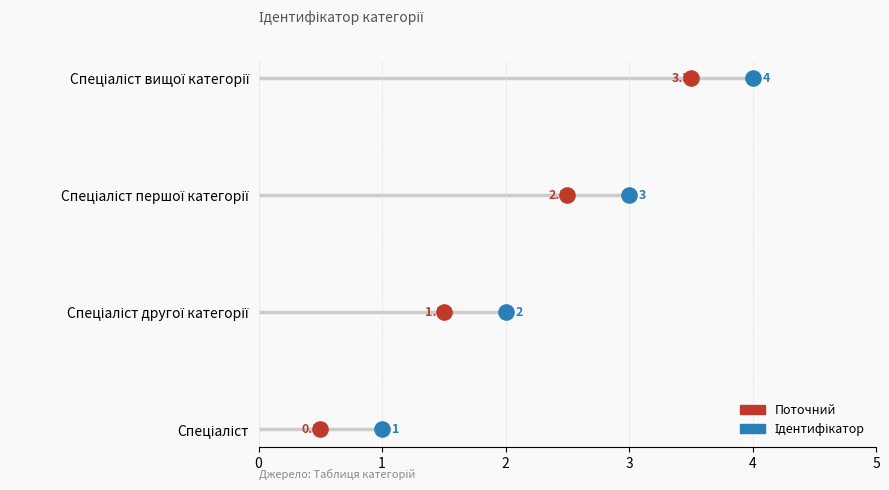

What is the change in value from Спеціаліст першої категорії to Спеціаліст вищої категорії?

+1